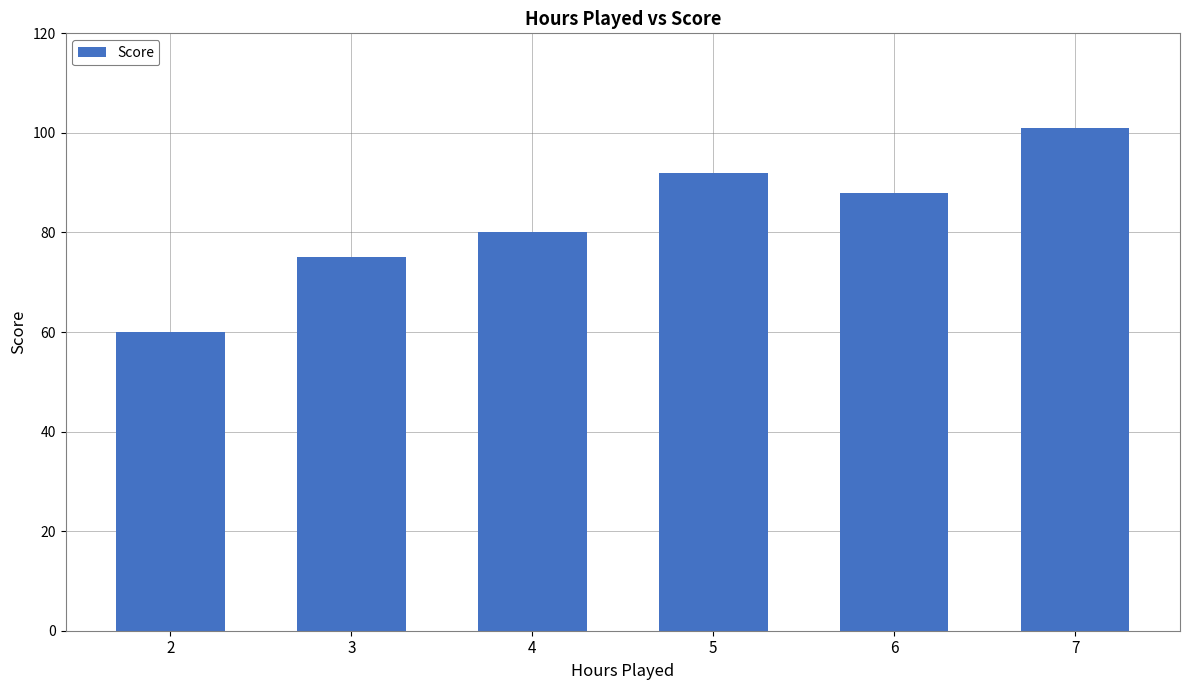

What value does the data have at 3?

75.0